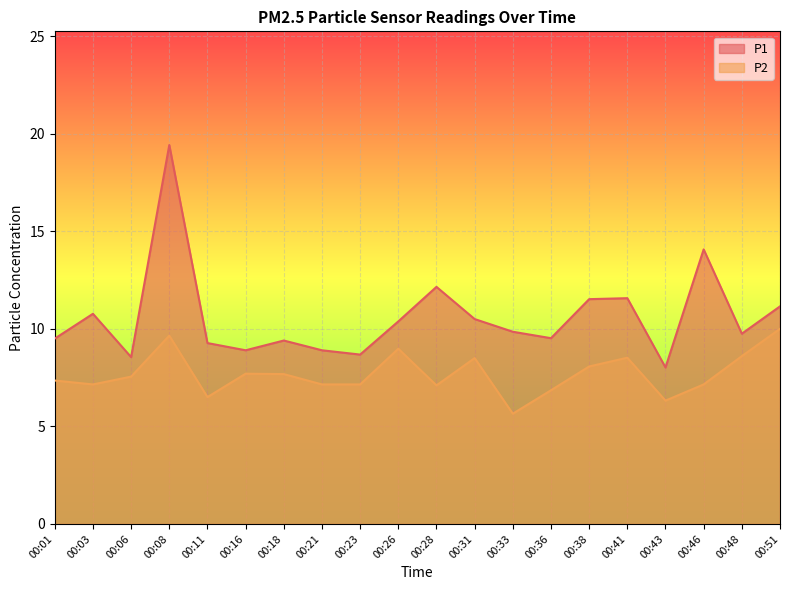

Rank the series at 00:23 from highest to lowest value.

P1, P2